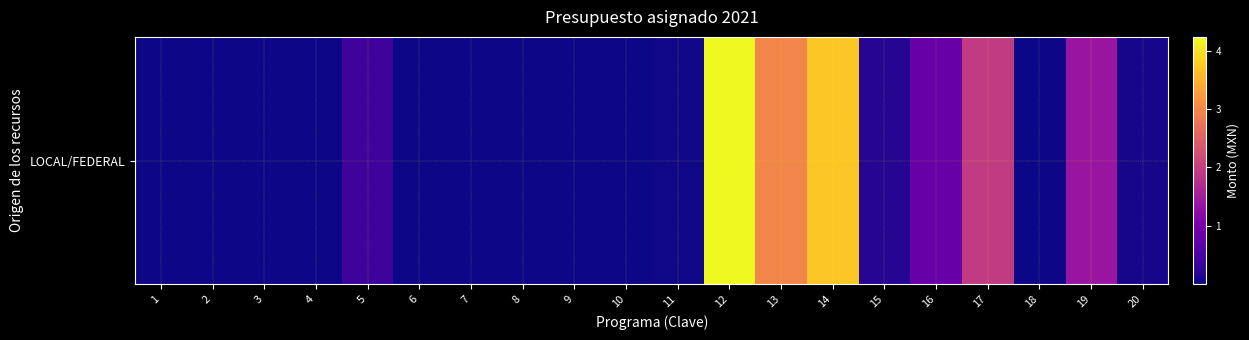

Between 16 and 15, which is larger?

16